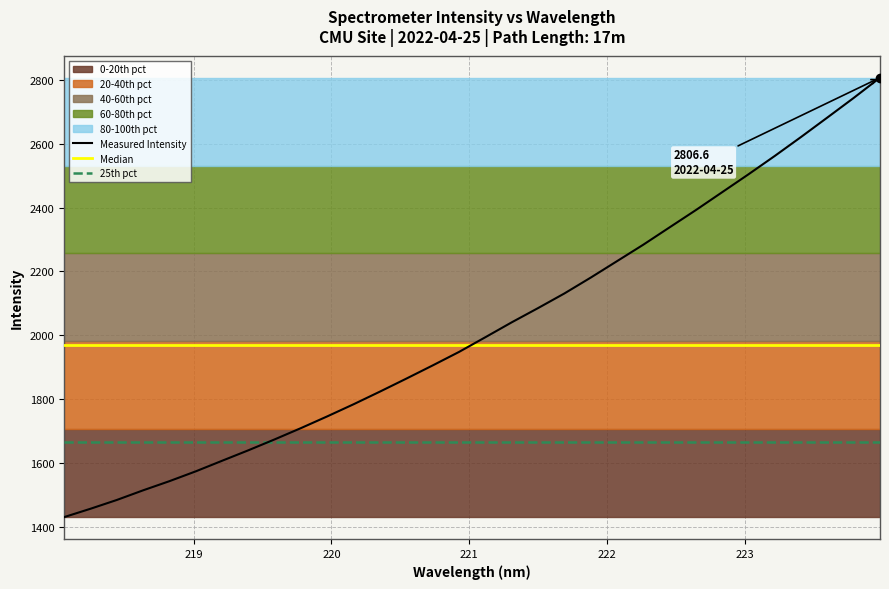

True or false: there are more than 2 points higher than both neighbors.

False